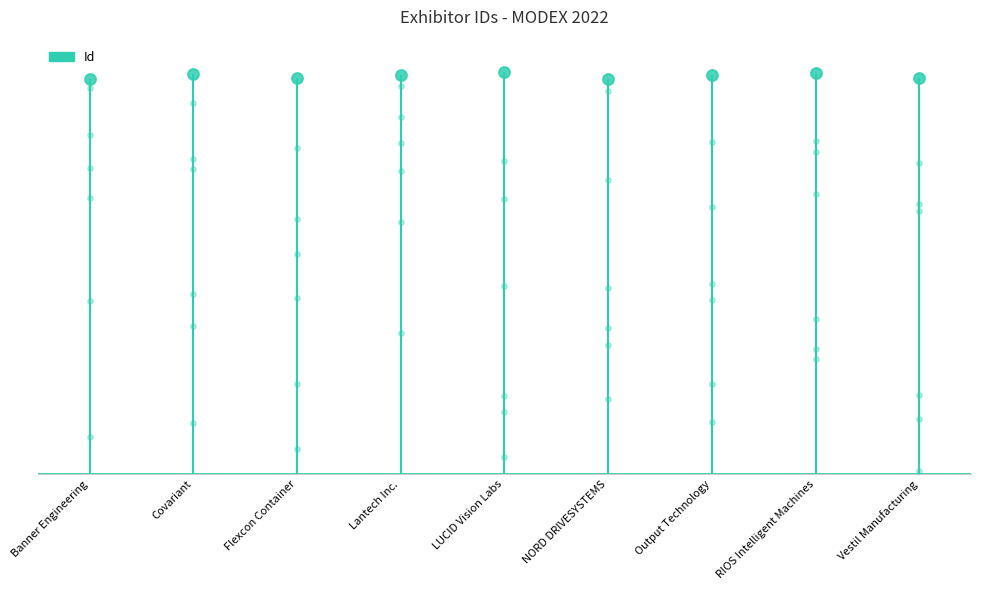

What is the change in value from Flexcon Container to LUCID Vision Labs?

+715